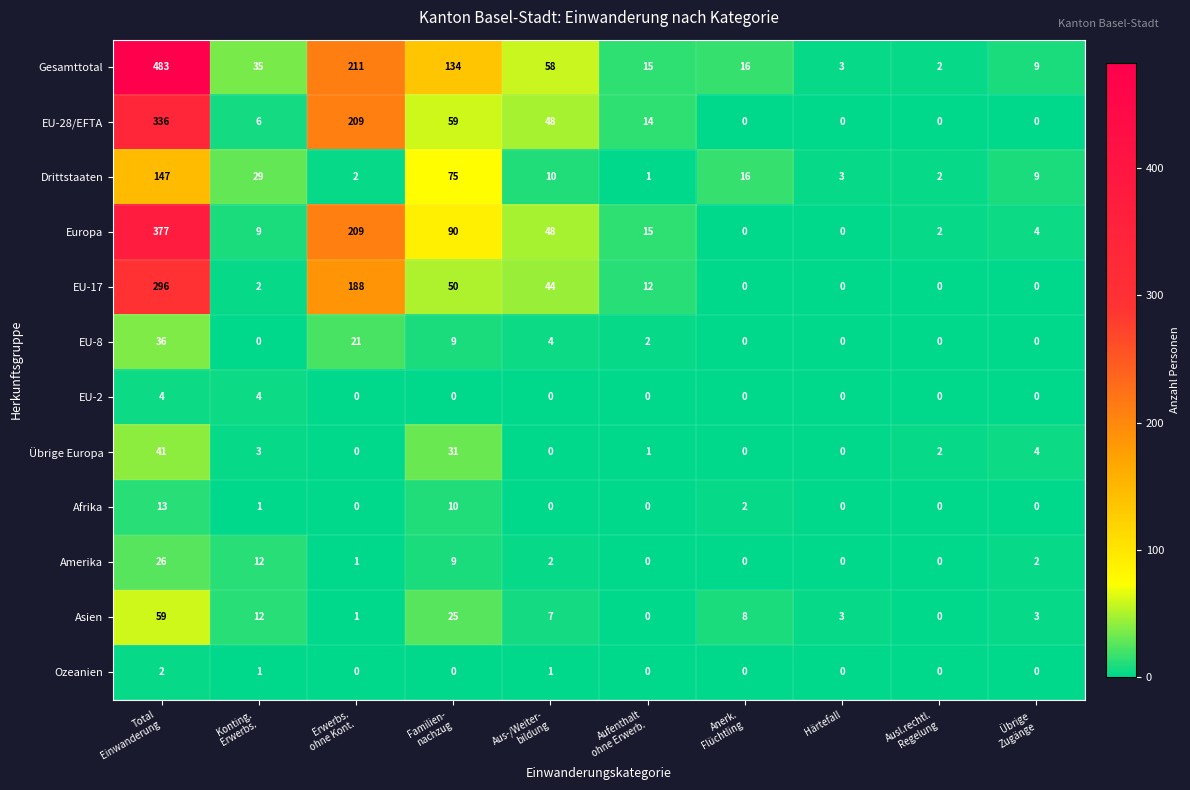

Which series has the largest range (max minus min)?

Gesamttotal